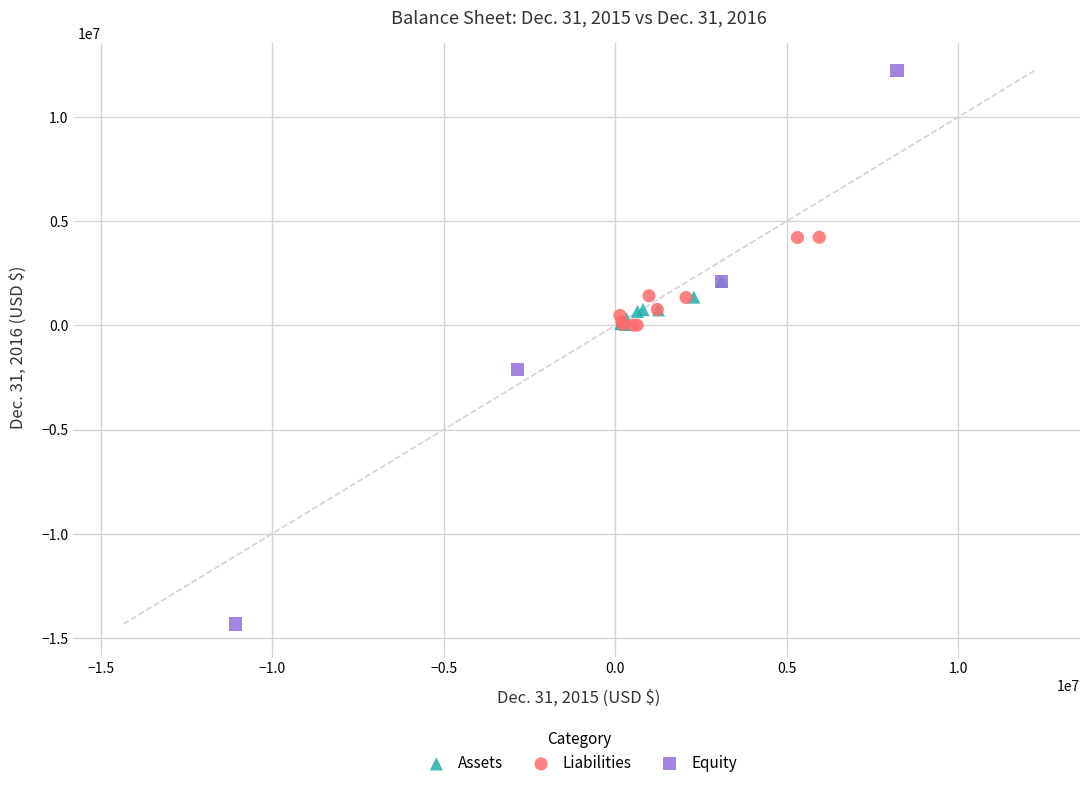

Which series has the widest spread of Y values?

Equity